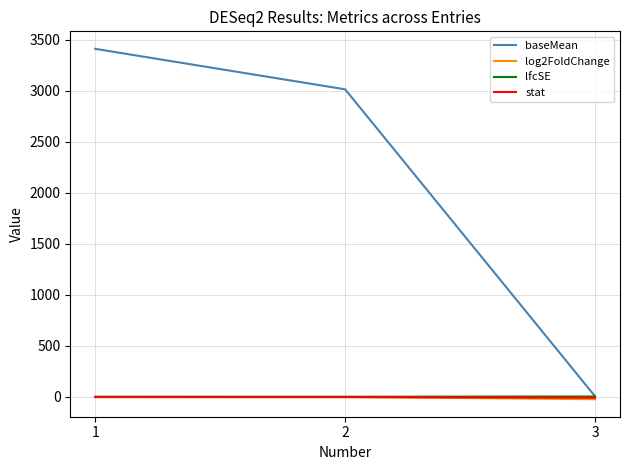

At which category is the sum across all series the highest?

1